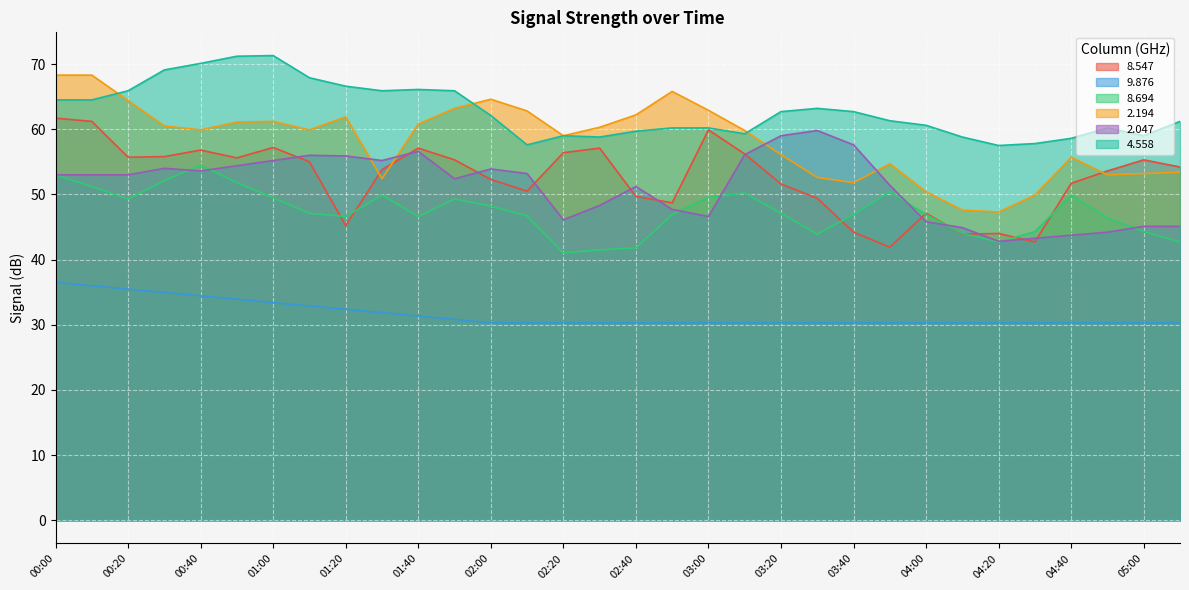

Does the chart display data point markers on the line(s)?

No